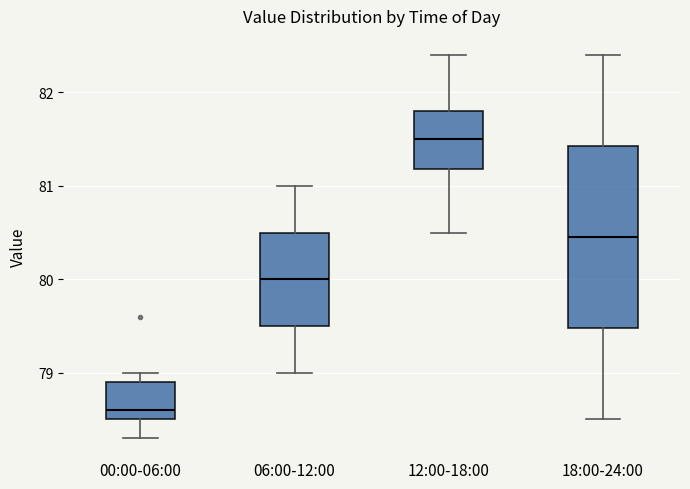

Reading left to right, read every box against the y-axis: the position of its median line, the range the box covers, and the ends of its whiskers. The values are not printed on the chart, so give them approximately, as read against the axis.

00:00-06:00: median 78.6, box 78.5 to 78.9, whiskers 78.3 to 79.0
06:00-12:00: median 80.0, box 79.5 to 80.5, whiskers 79.0 to 81.0
12:00-18:00: median 81.5, box 81.2 to 81.8, whiskers 80.5 to 82.4
18:00-24:00: median 80.5, box 79.5 to 81.4, whiskers 78.5 to 82.4